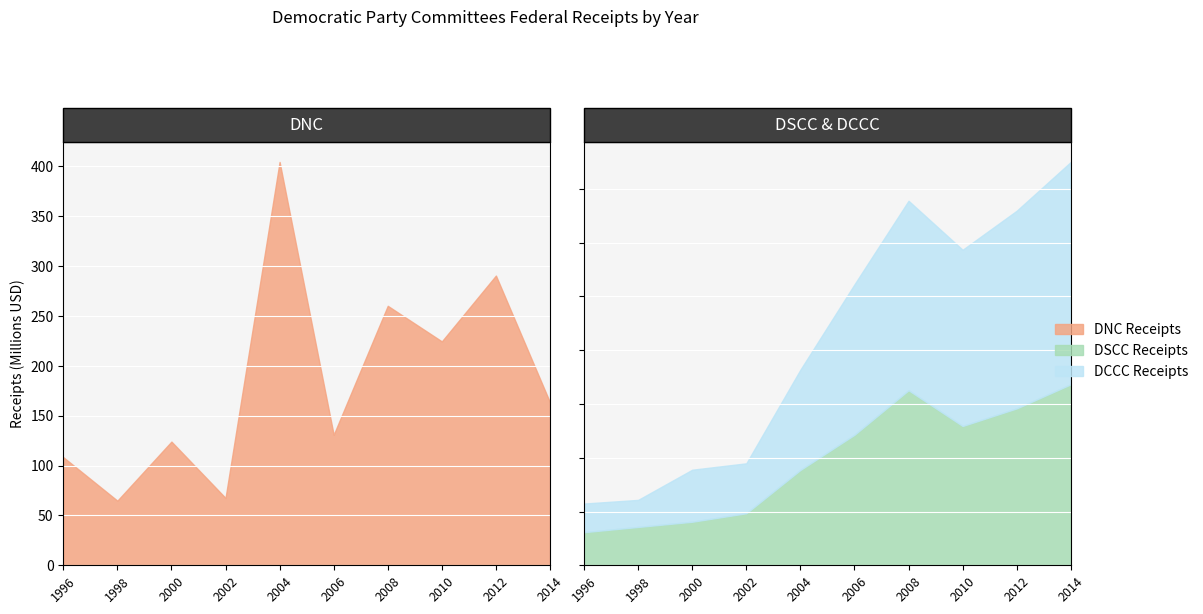

What is the average value of the DNC Receipts series?

183815010.9